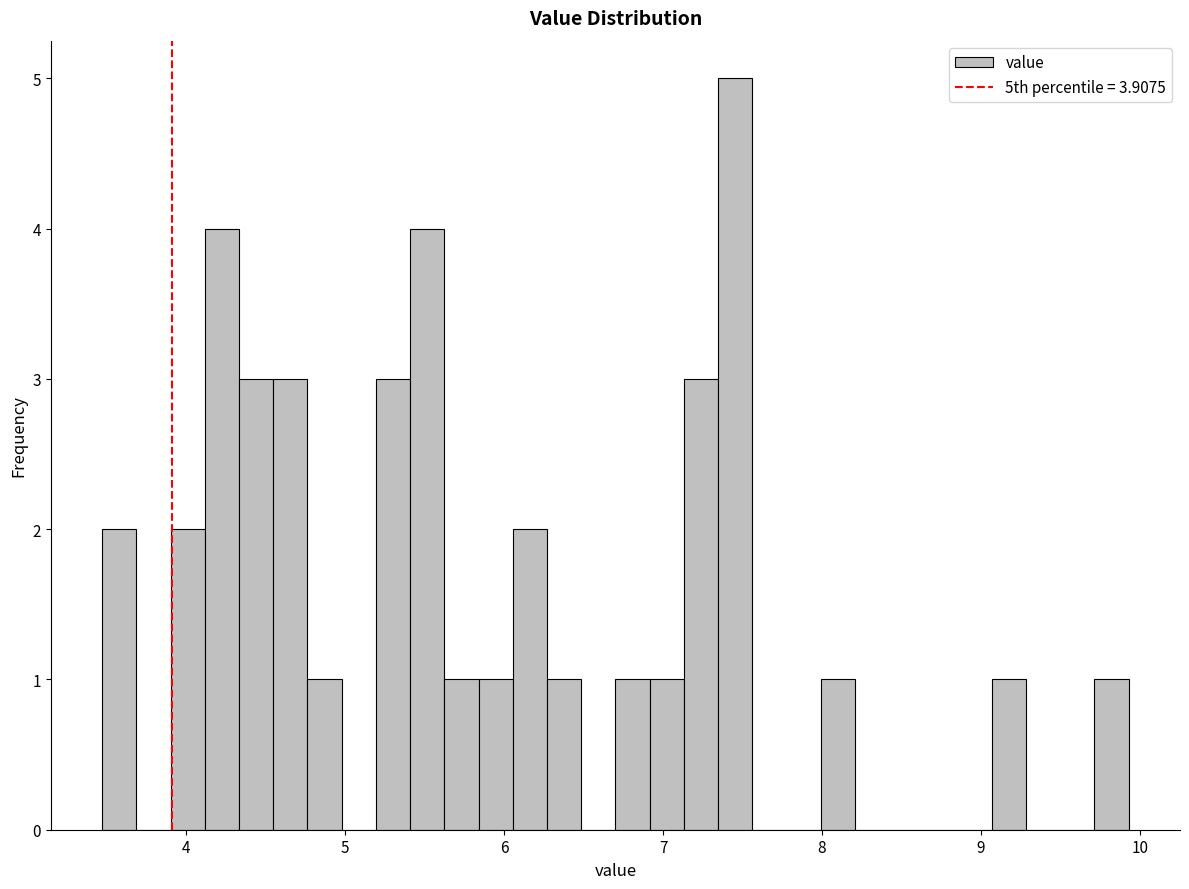

Read against the x-axis, roughly where is the centre of the tallest bar?

7.5